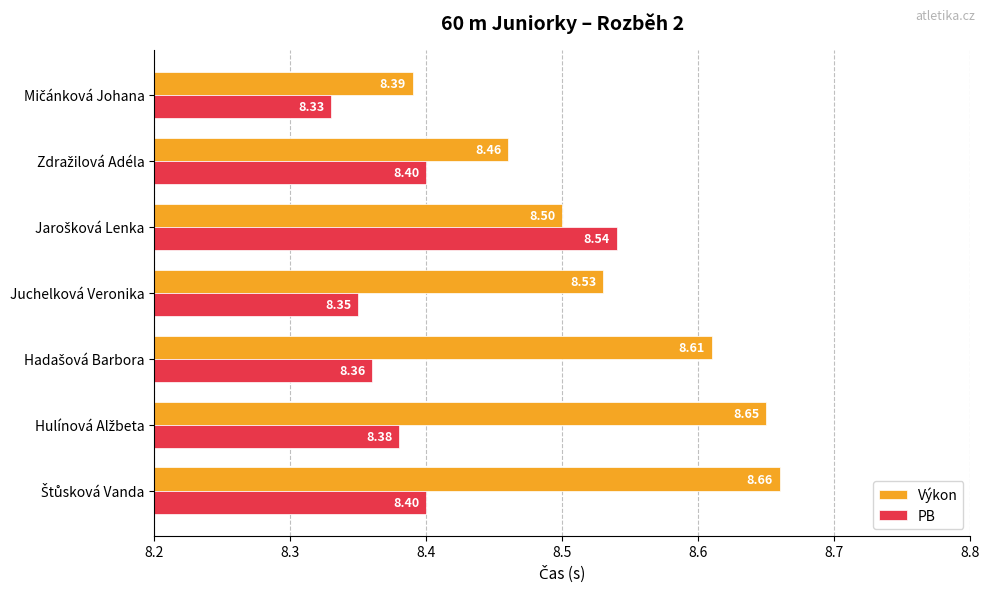

List the series in order of their overall mean, lowest first.

PB, Výkon